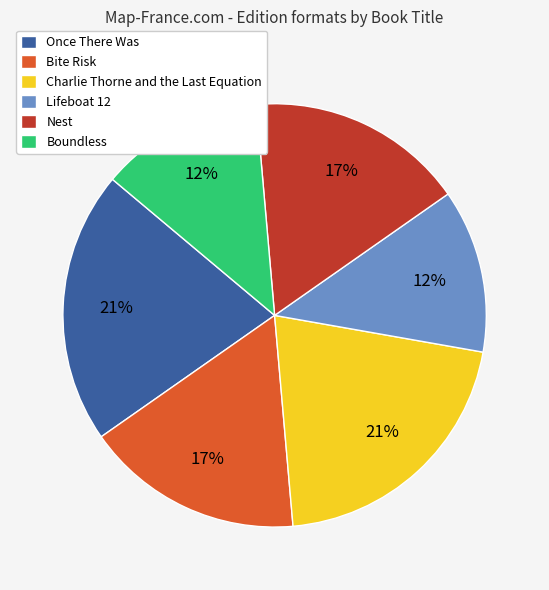

Is there a majority slice in this chart?

No